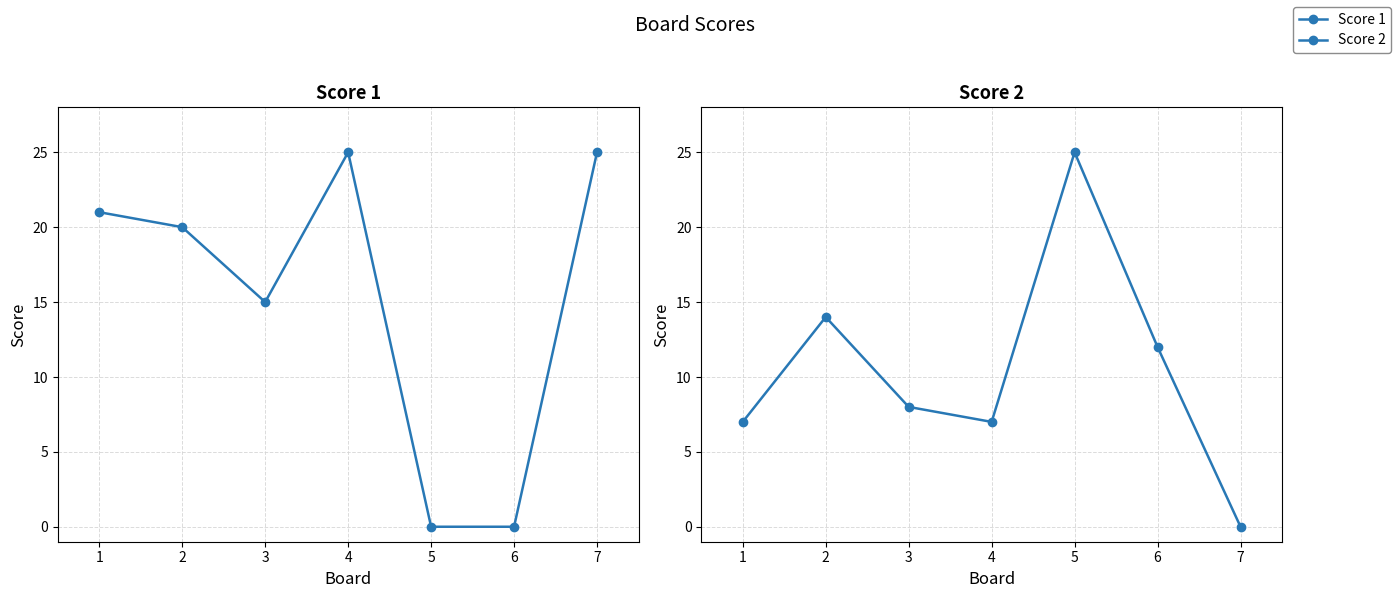

Reading left to right, what are all the values shown in this chart?

Score 1: 21	20	15	25	0	0	25
Score 2: 7	14	8	7	25	12	0